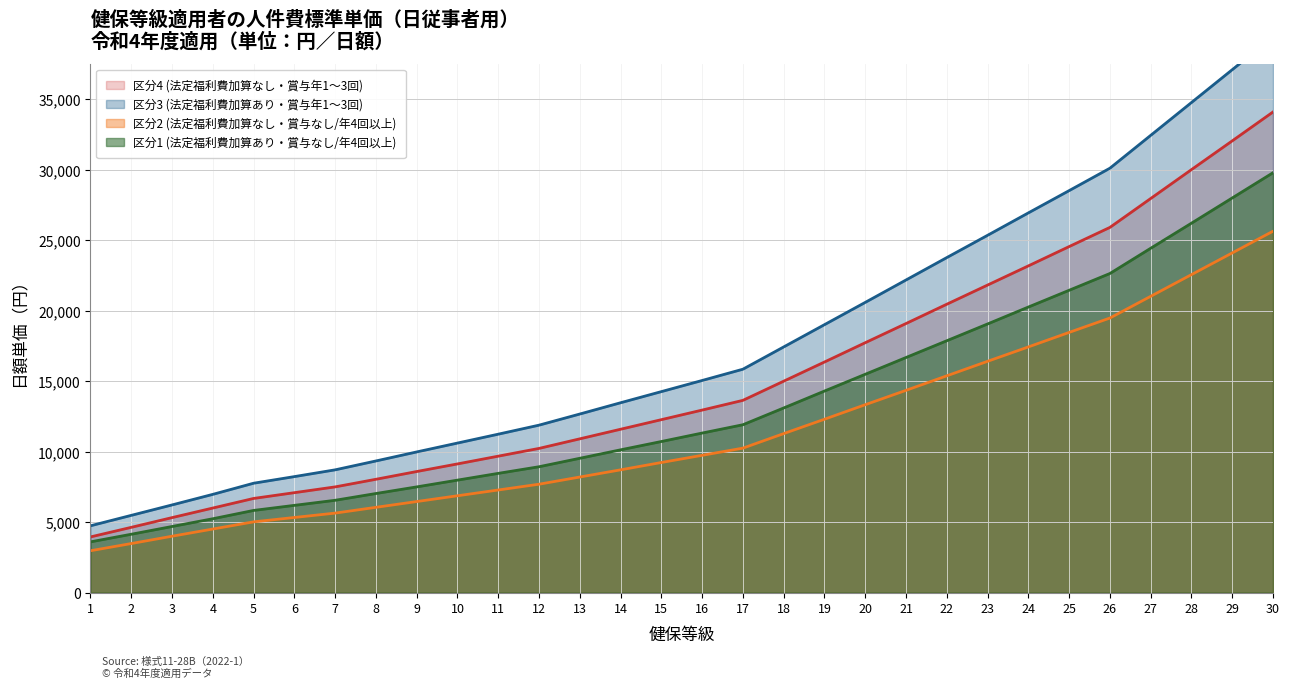

What are all the series names shown in the legend?

区分1 (法定福利費加算あり・賞与なし/年4回以上), 区分2 (法定福利費加算なし・賞与なし/年4回以上), 区分3 (法定福利費加算あり・賞与年1〜3回), 区分4 (法定福利費加算なし・賞与年1〜3回)